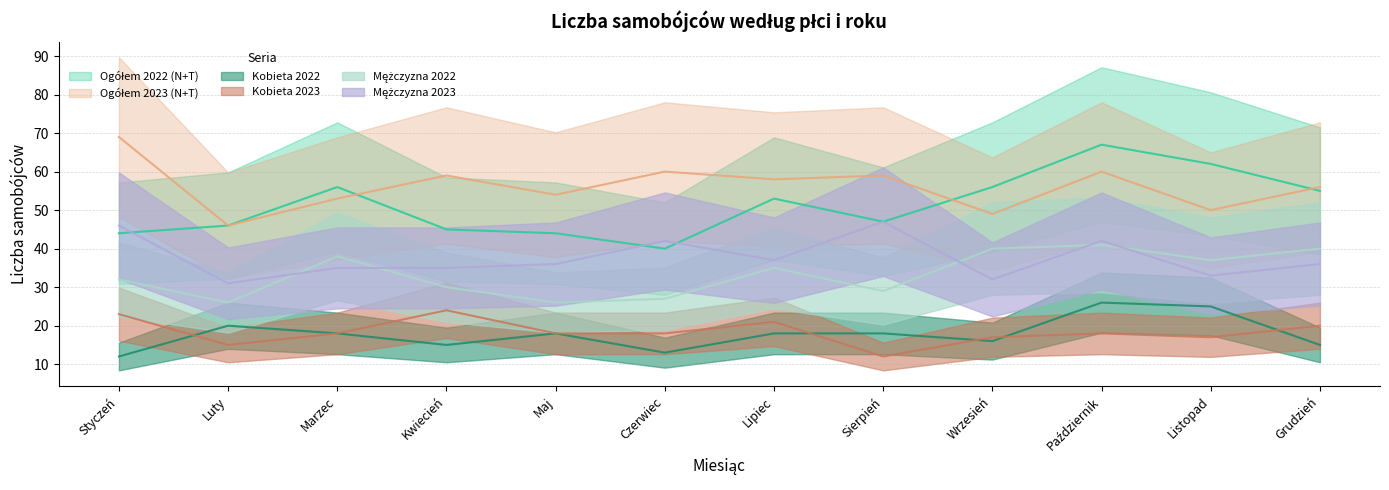

How many interior local valleys does the Ogółem 2023 (N+T) series have?

5